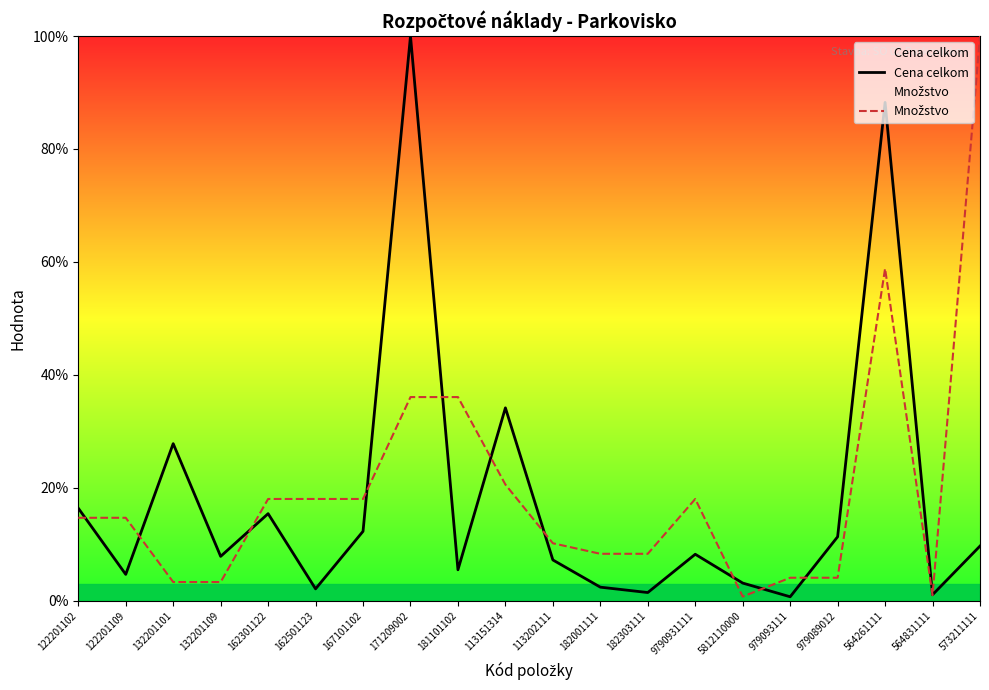

True or false: Množstvo has more than 2 interior local peaks.

False